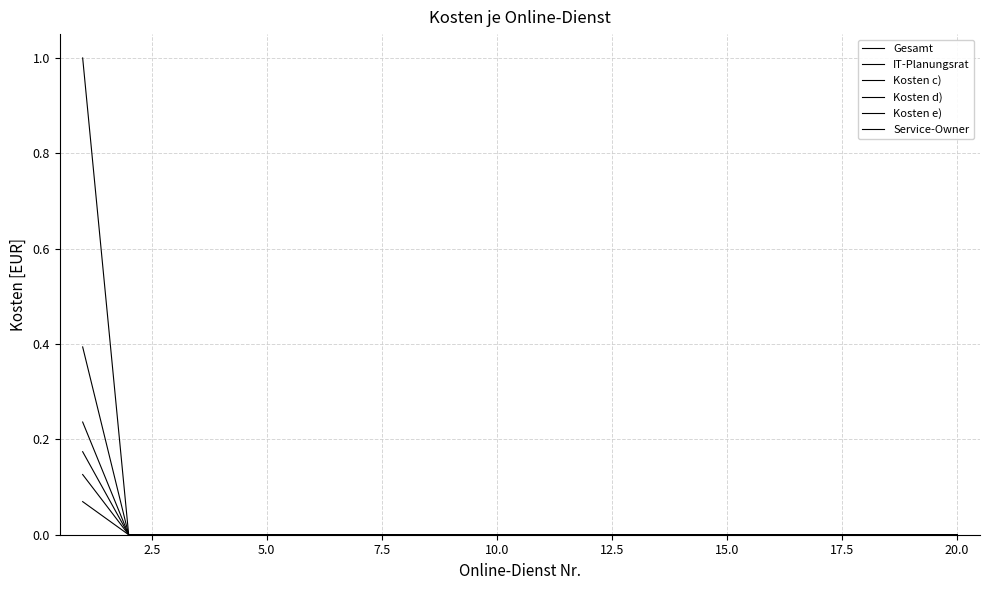

How many lines are shown in the chart?

6